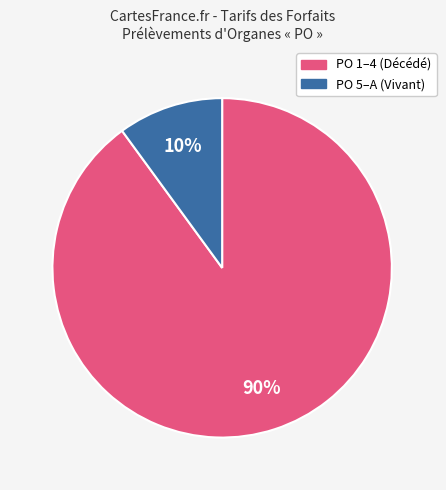

To the nearest percent, what is the difference between the largest and smallest slice percentages?

80%